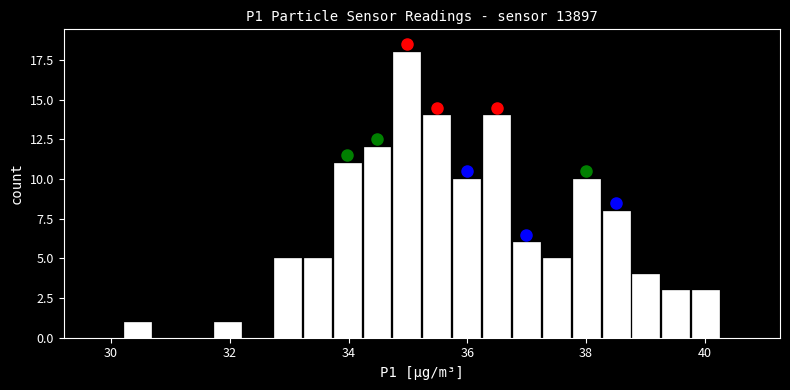

Read against the x-axis, roughly where is the centre of the tallest bar?

35.0